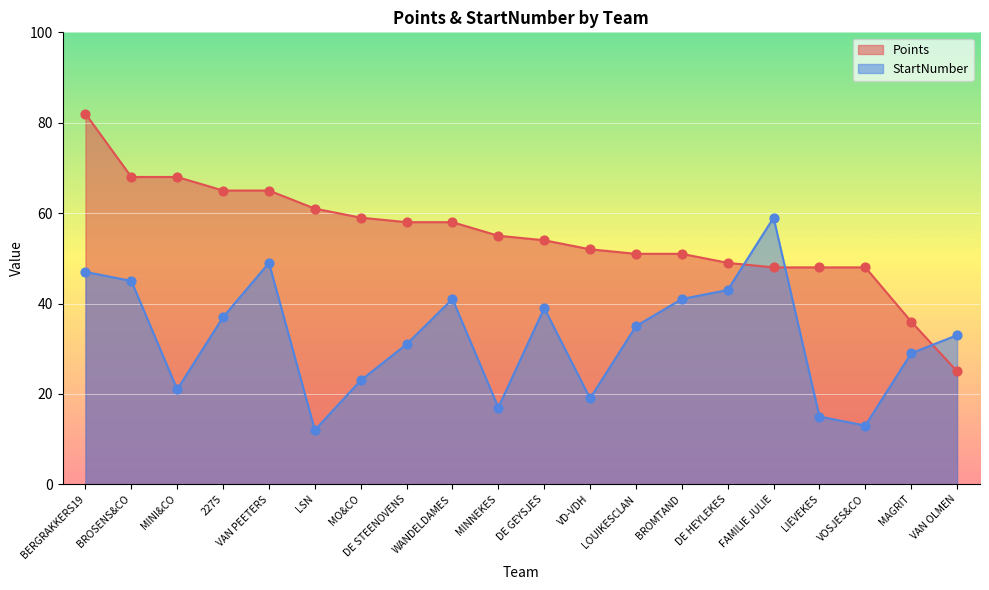

Which series reaches the maximum Y coordinate?

Points